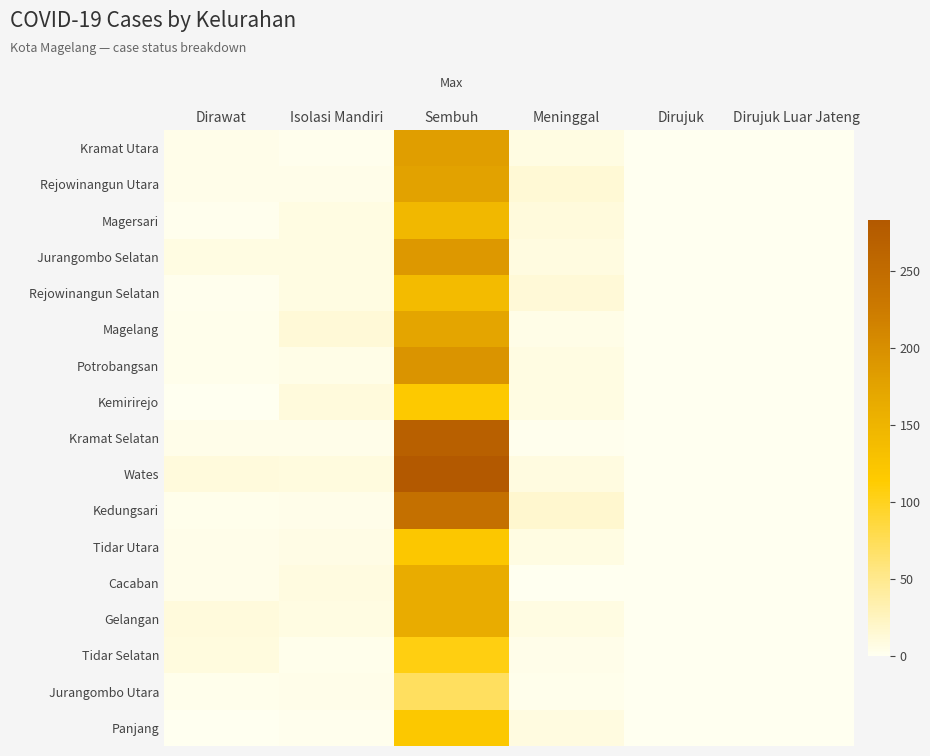

Which has a higher value, Dirawat or Dirujuk Luar Jateng?

Dirawat